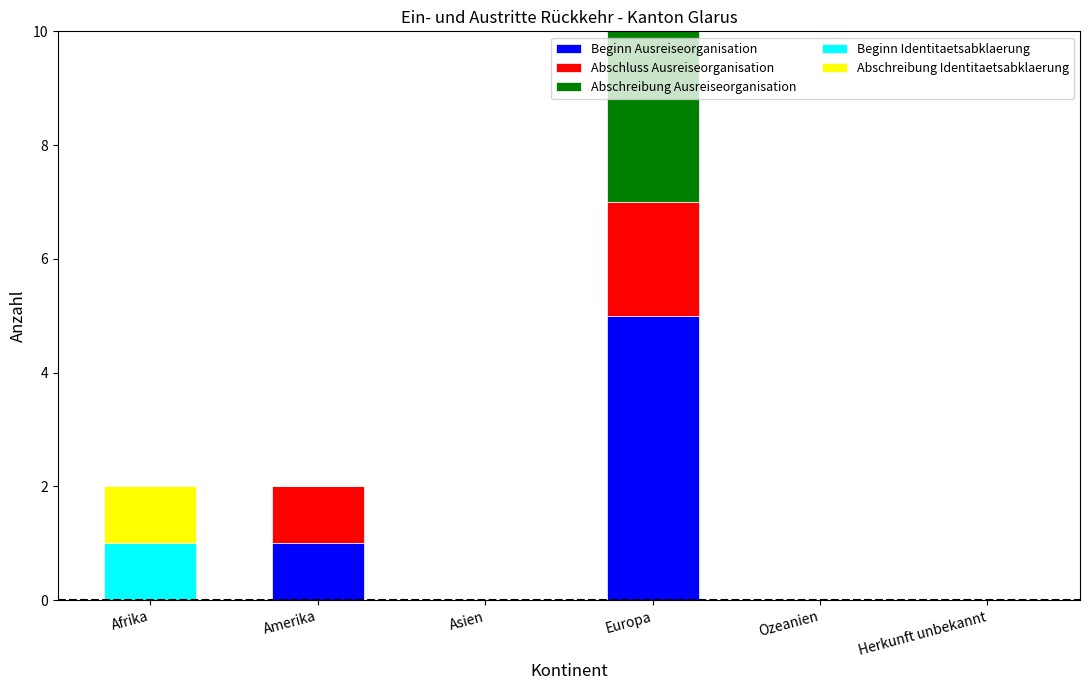

Count the number of data series in this chart.

5